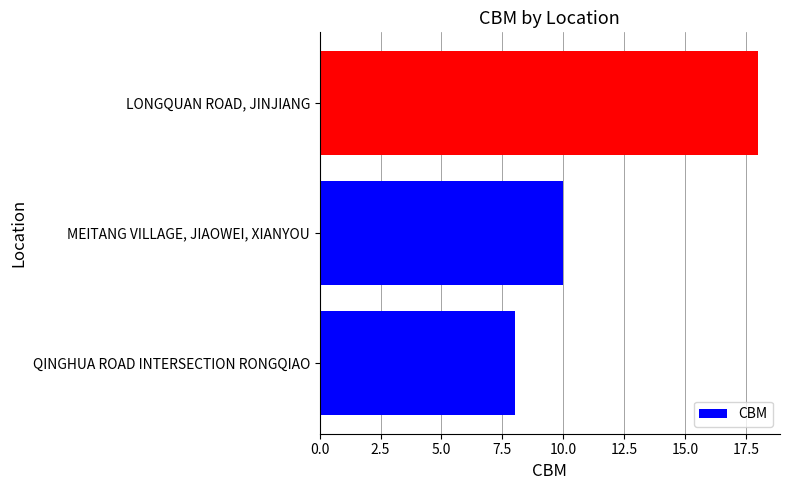

Which category has the highest value across all series?

LONGQUAN ROAD, JINJIANG